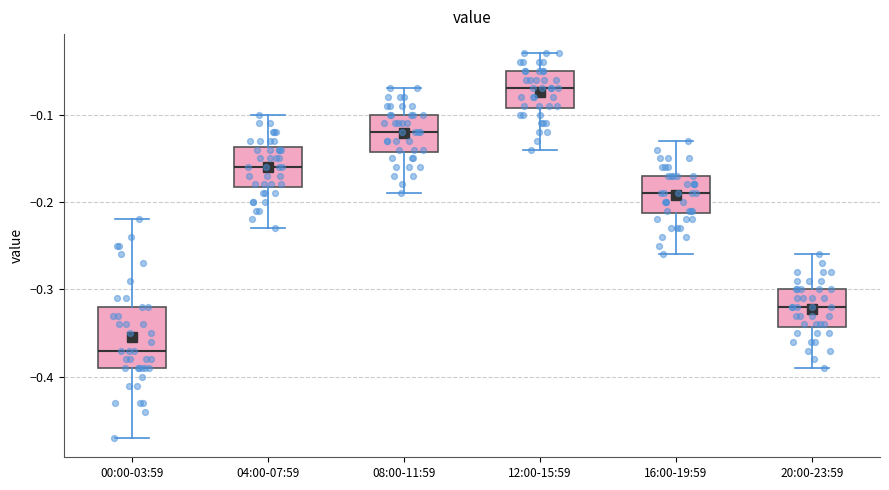

Reading left to right, read every box against the y-axis: the position of its median line, the range the box covers, and the ends of its whiskers. The values are not printed on the chart, so give them approximately, as read against the axis.

00:00-03:59: median -0.37, box -0.39 to -0.32, whiskers -0.47 to -0.22
04:00-07:59: median -0.16, box -0.18 to -0.14, whiskers -0.23 to -0.10
08:00-11:59: median -0.12, box -0.14 to -0.10, whiskers -0.19 to -0.07
12:00-15:59: median -0.07, box -0.09 to -0.05, whiskers -0.14 to -0.03
16:00-19:59: median -0.19, box -0.21 to -0.17, whiskers -0.26 to -0.13
20:00-23:59: median -0.32, box -0.34 to -0.30, whiskers -0.39 to -0.26